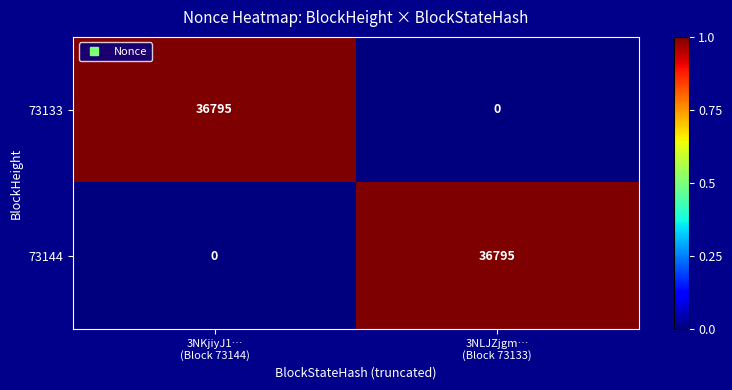

What is the maximum value shown in the chart?

36795